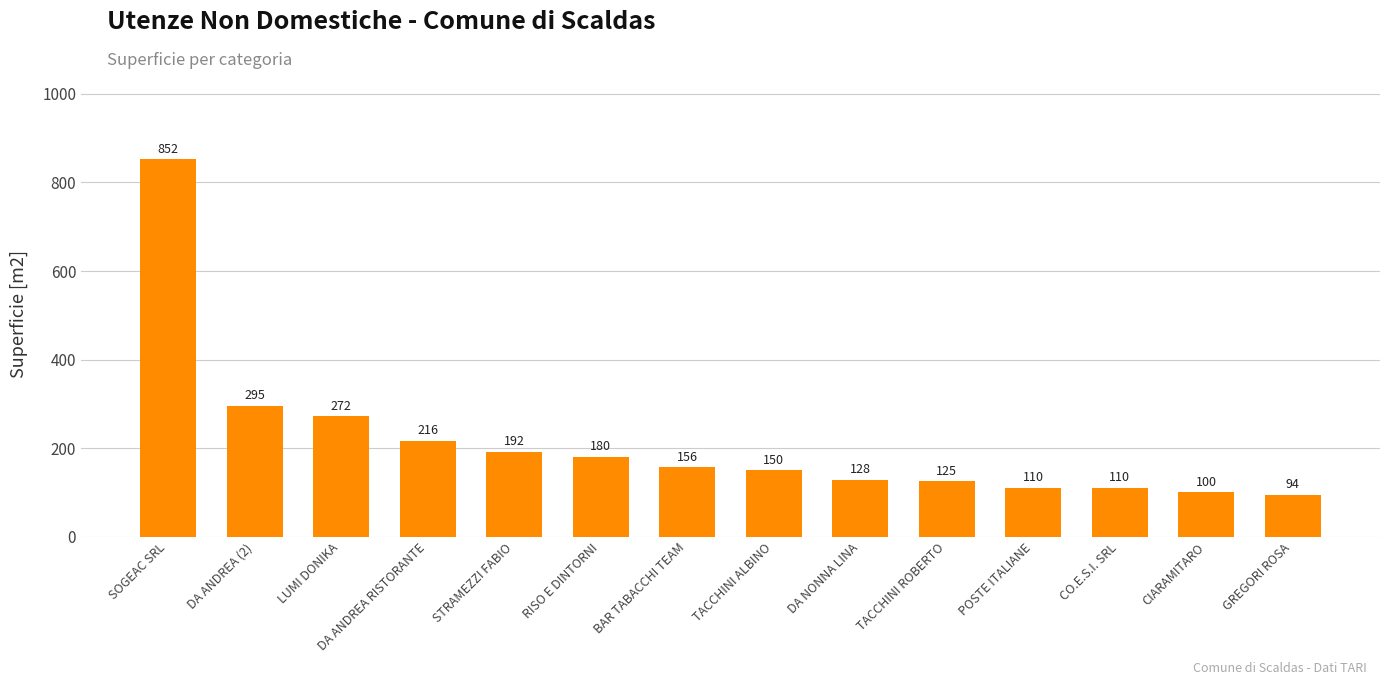

What is the minimum value shown in the chart?

94